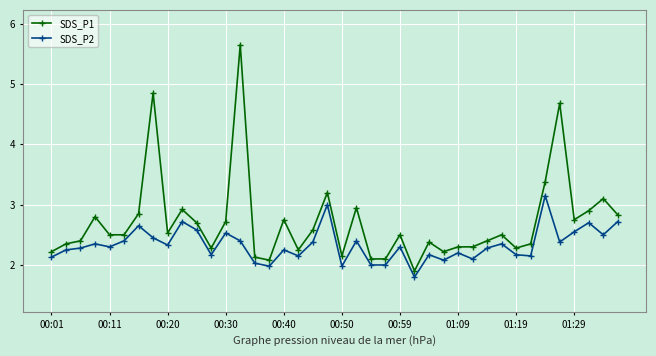

What is the minimum value for SDS_P1?

1.9